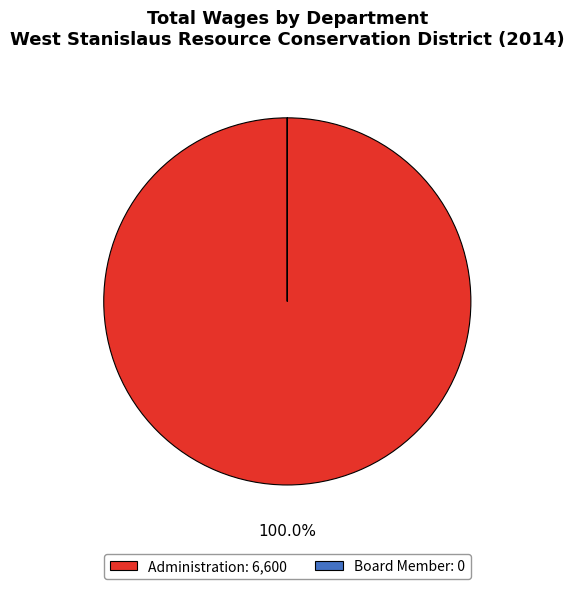

Is there any slice that represents more than half of the pie?

Yes